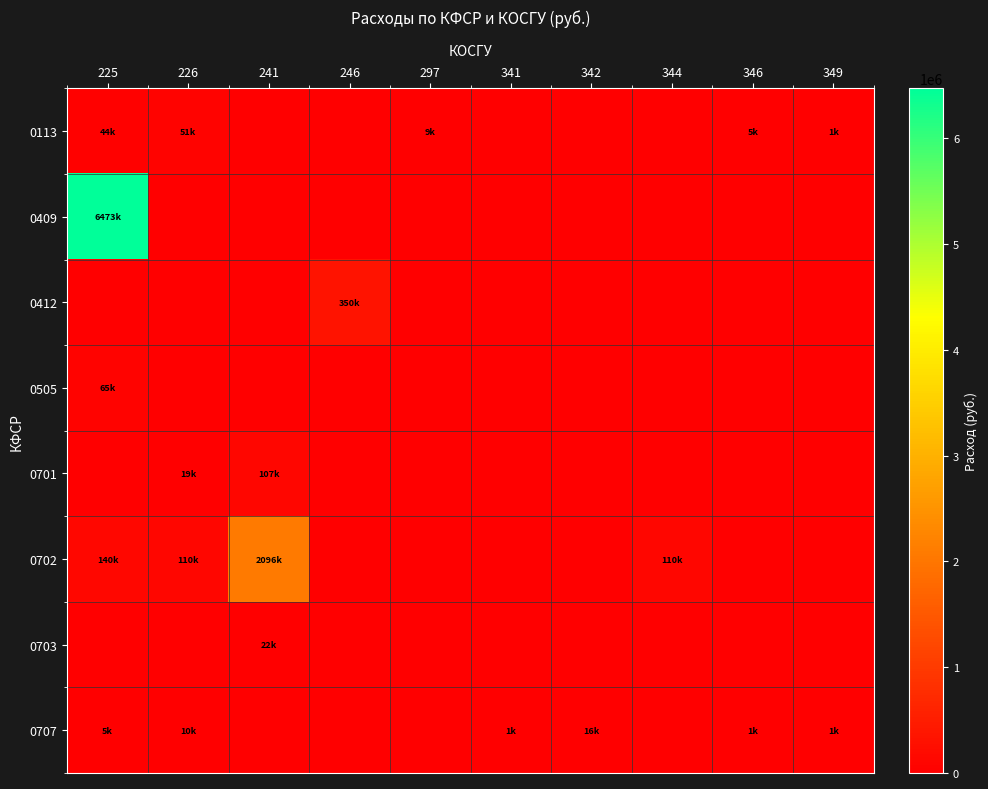

What is the spread (max minus min) of values at 297?

9000.0